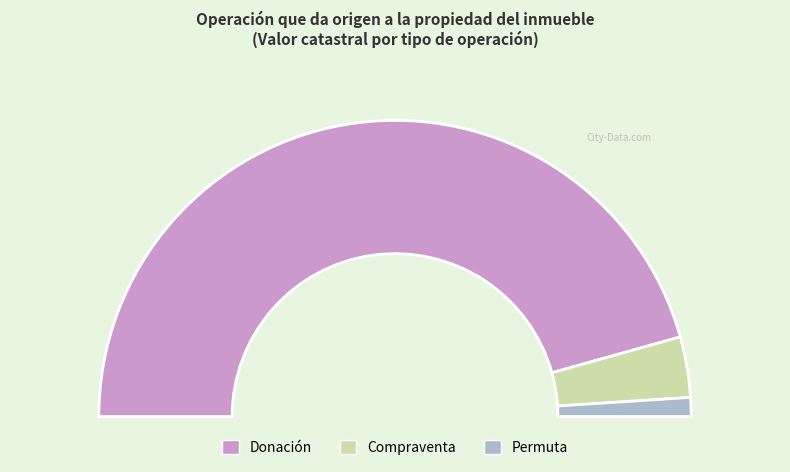

What percentage is the Permuta slice, to the nearest percent?

2%